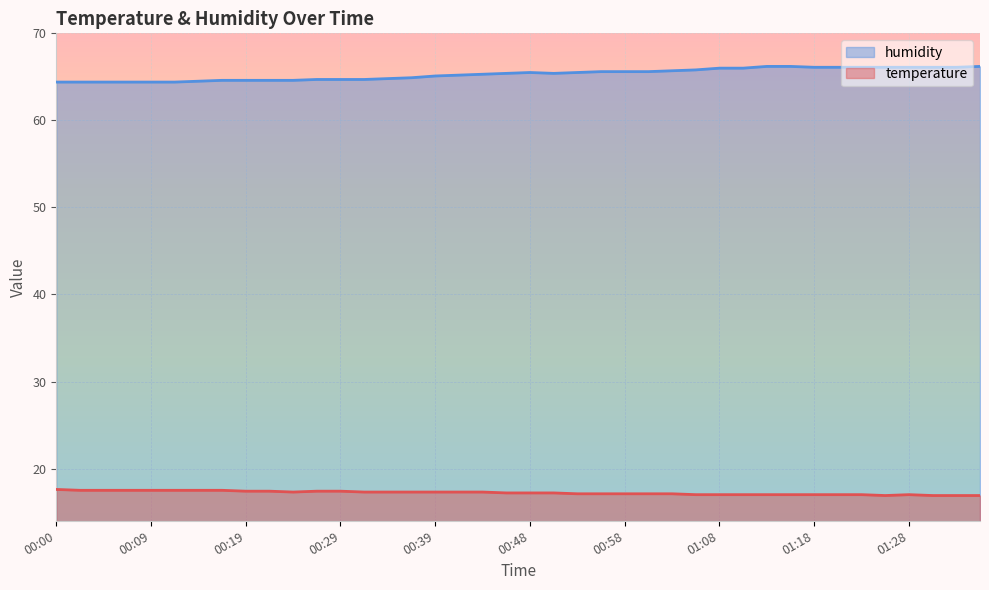

In humidity, how many points are lower than both neighbors (excluding endpoints)?

1